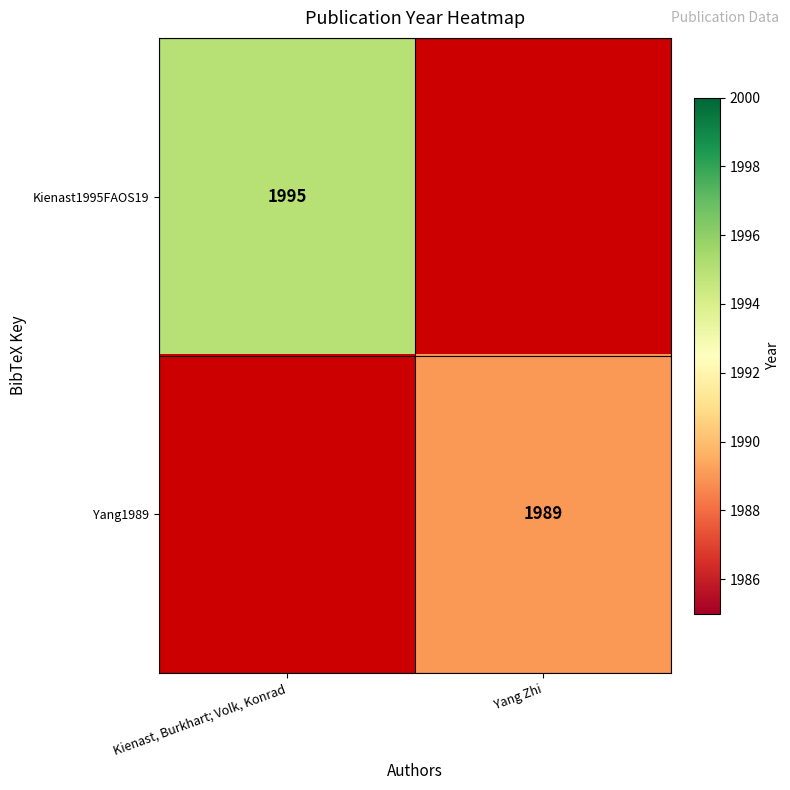

The Yang1989 series shows 1989 at Yang Zhi. True or false?

True